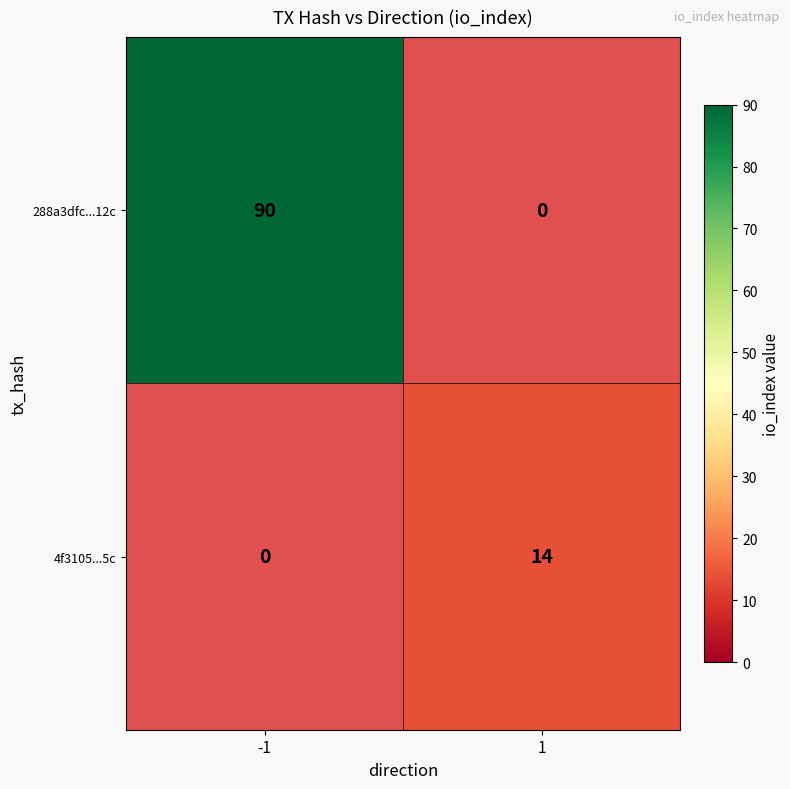

Which label corresponds to the largest value in the chart?

-1